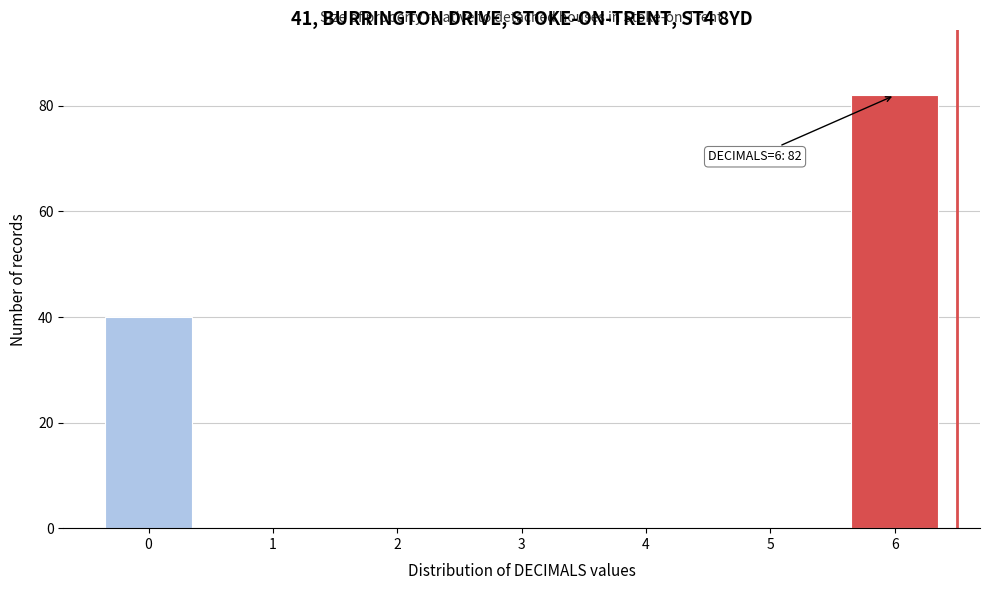

Reading right to left, transcribe all the data shown in this chart.

6=82	5=0	4=0	3=0	2=0	1=0	0=40